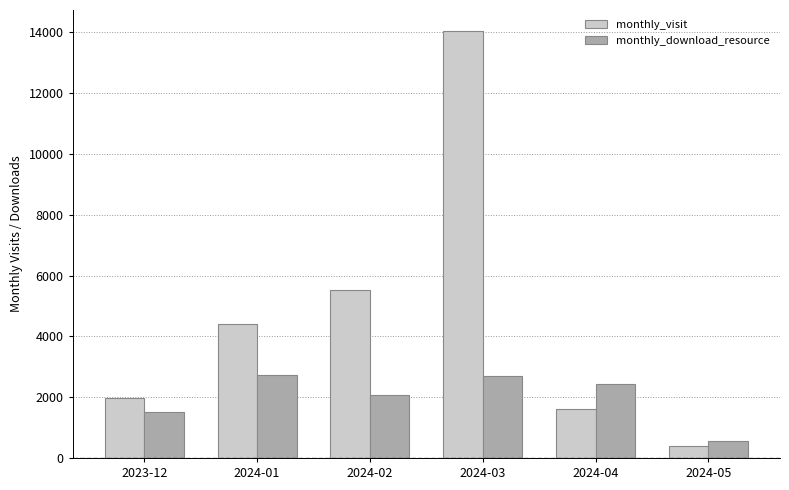

What is the label of the 2nd bar from the right?

2024-04